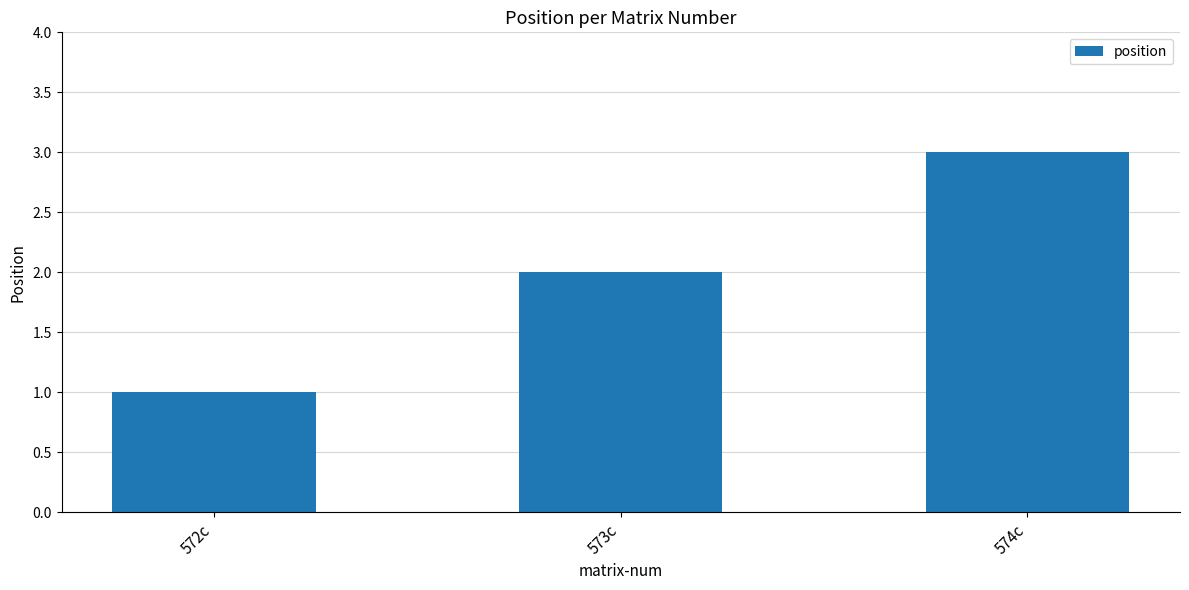

What is the average value?

2